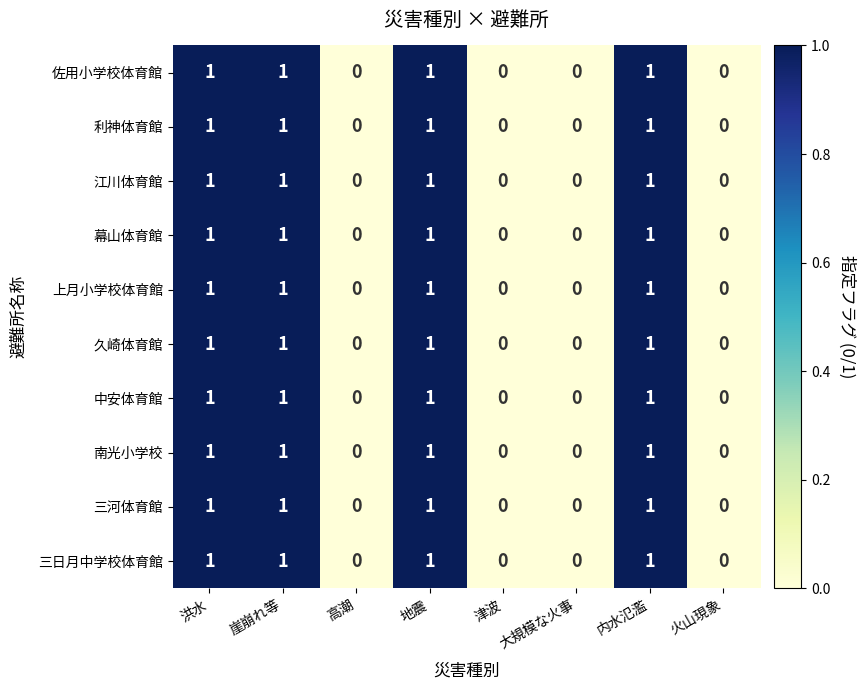

Count the 中安体育館 values in the range 0 to 1.

8